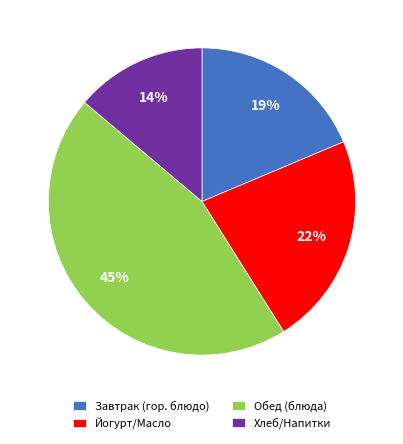

Rank the categories by value from highest to lowest.

Обед (блюда), Йогурт/Масло, Завтрак (гор. блюдо), Хлеб/Напитки